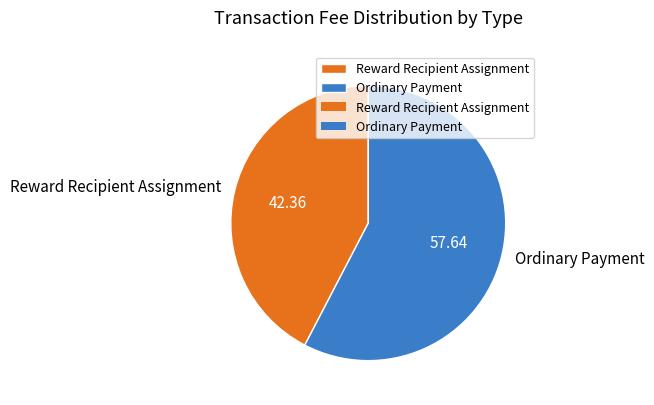

Combined, do Reward Recipient Assignment and Ordinary Payment account for over 50%?

Yes